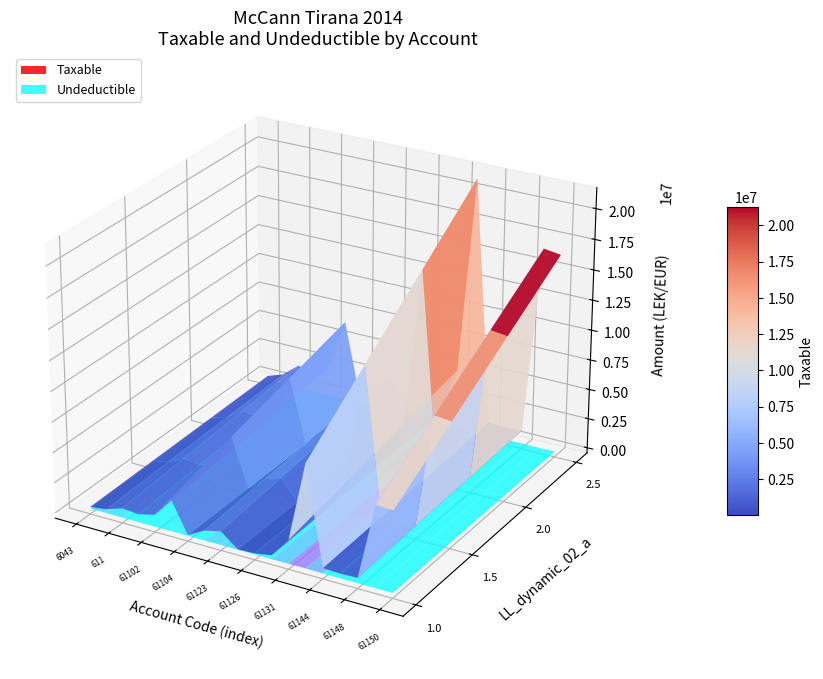

Reading left to right, extract all data points from this chart.

Taxable: 250227.1	575296.9	1366068.5	1149043.7	1735151.5	4731146.9	105900.0	1433753.2	1991862.2	61813.2	157990.0	567460.5	3437988.5	14887859.8	779642.1	666085.5	769080.9	11717876.6	11574631.1
Undeductible: 0.0	12822.0	0.0	0.0	0.0	3920.0	0.0	250.0	18500.0	0.0	5100.0	0.0	28000.0	43299.0	0.0	0.0	0.0	0.0	0.0